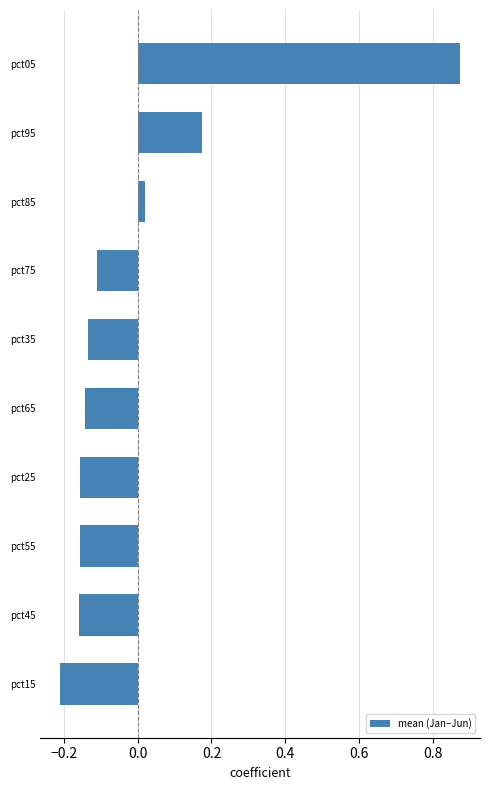

What is the label of the 1st bar from the bottom?

pct15